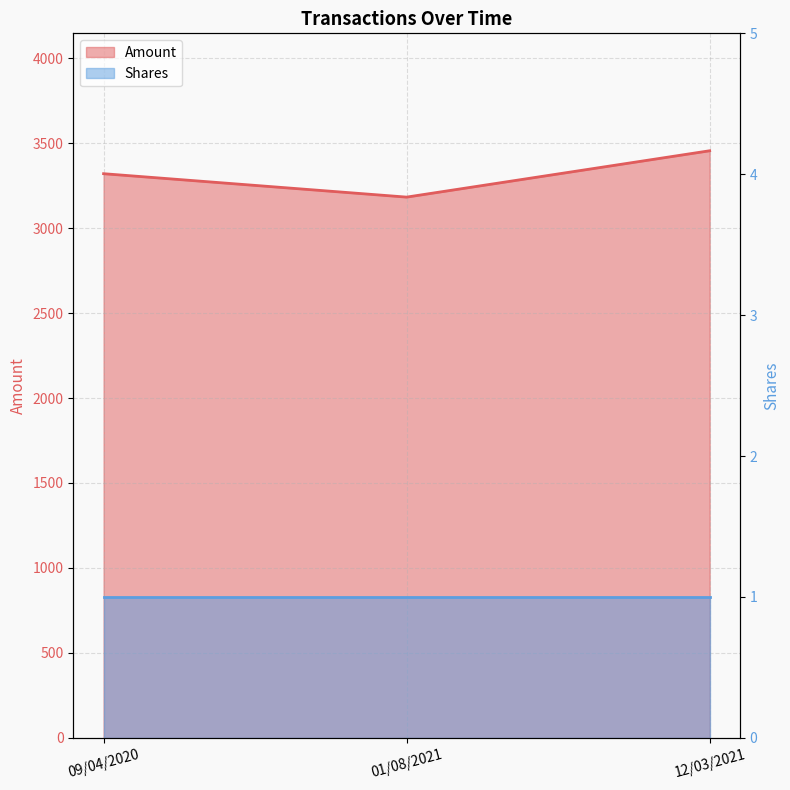

What is the ratio of the value at 01/08/2021 to the value at 12/03/2021?

0.9